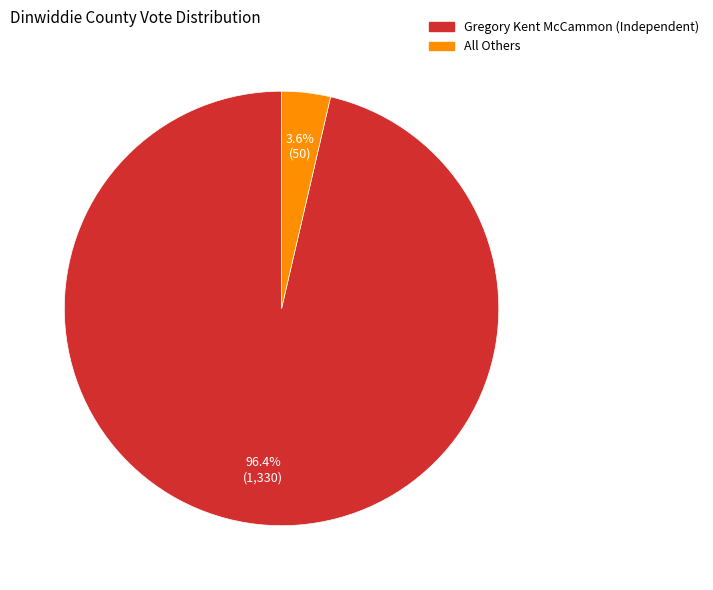

To the nearest percent, what is the difference between the Gregory Kent McCammon (Independent) and All Others slice percentages?

93%